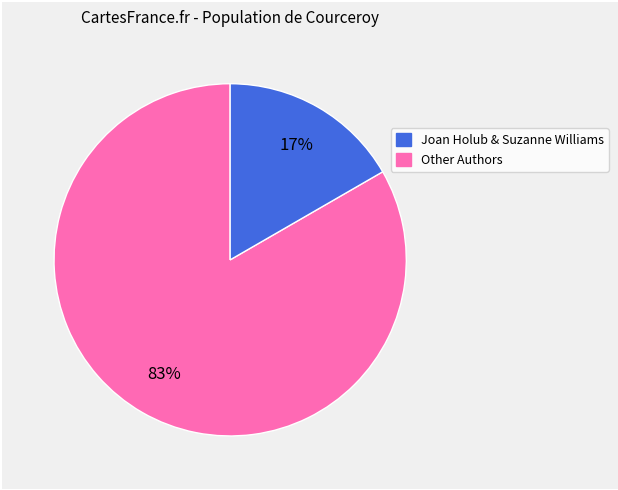

To the nearest percent, what is the average slice percentage?

50%